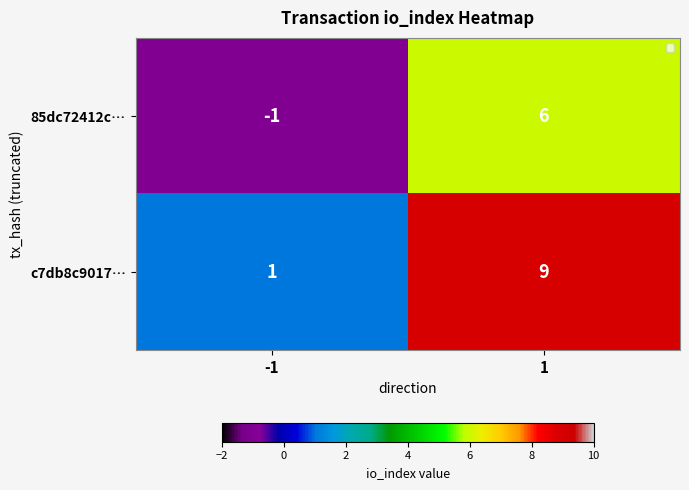

How many values in the c7db8c9017… series are below 9?

1